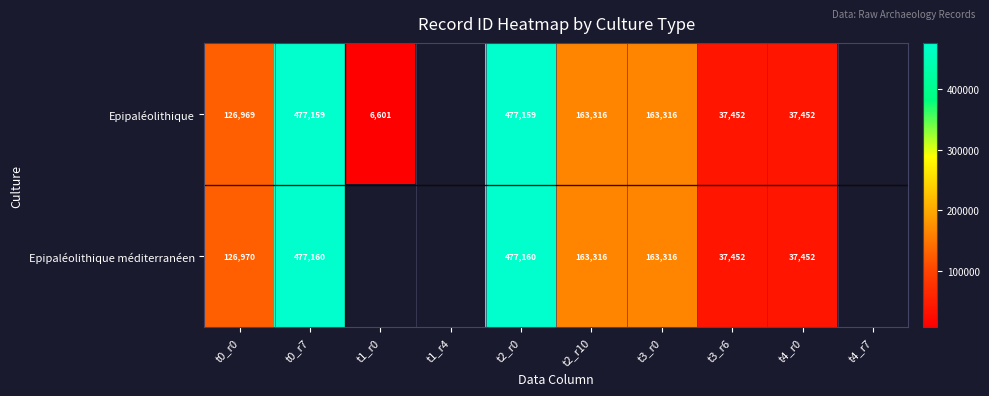

Is it true that Epipaléolithique méditerranéen equals 149988.2 at t0_r7?

False